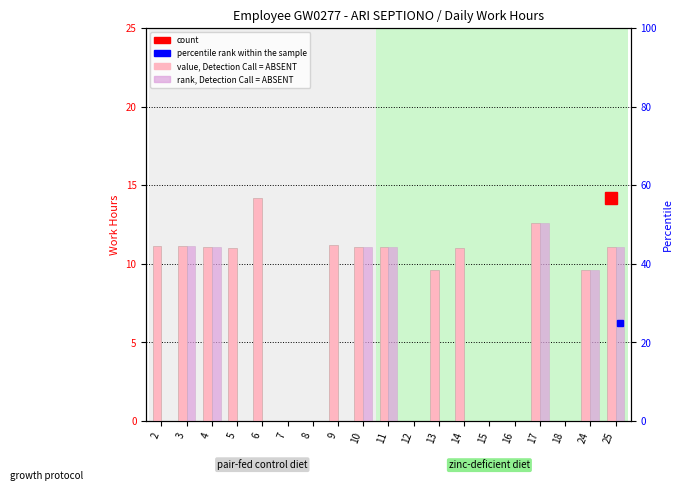

Rank the series at 14 from highest to lowest value.

value, Detection Call = ABSENT, rank, Detection Call = ABSENT